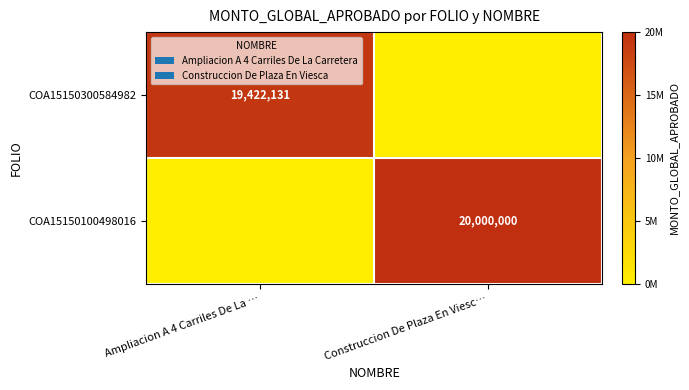

Is it true that COA15150100498016 equals 35457368 at Construccion De Plaza En Viesc…?

False